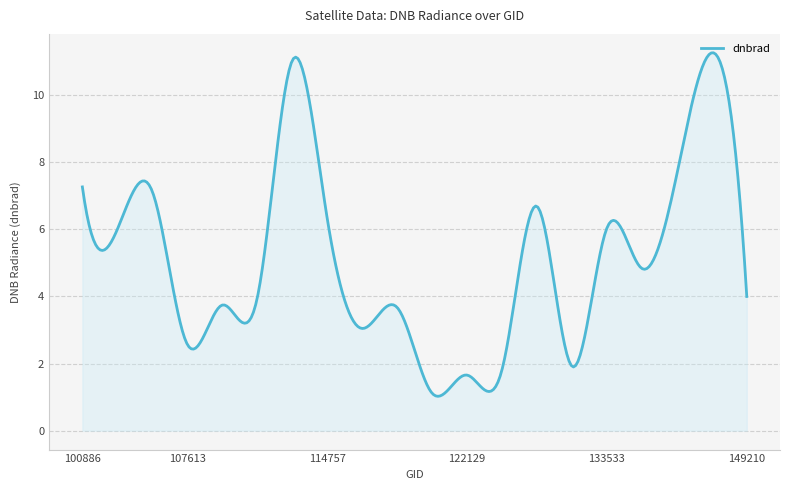

What is the sum of all values?

1528.8